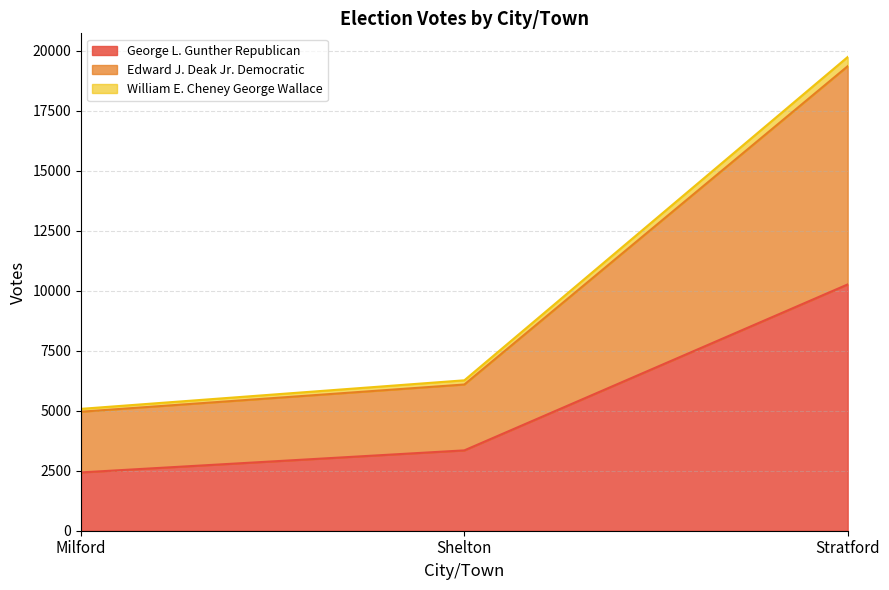

Count the George L. Gunther Republican values in the range 2430 to 10265.

3